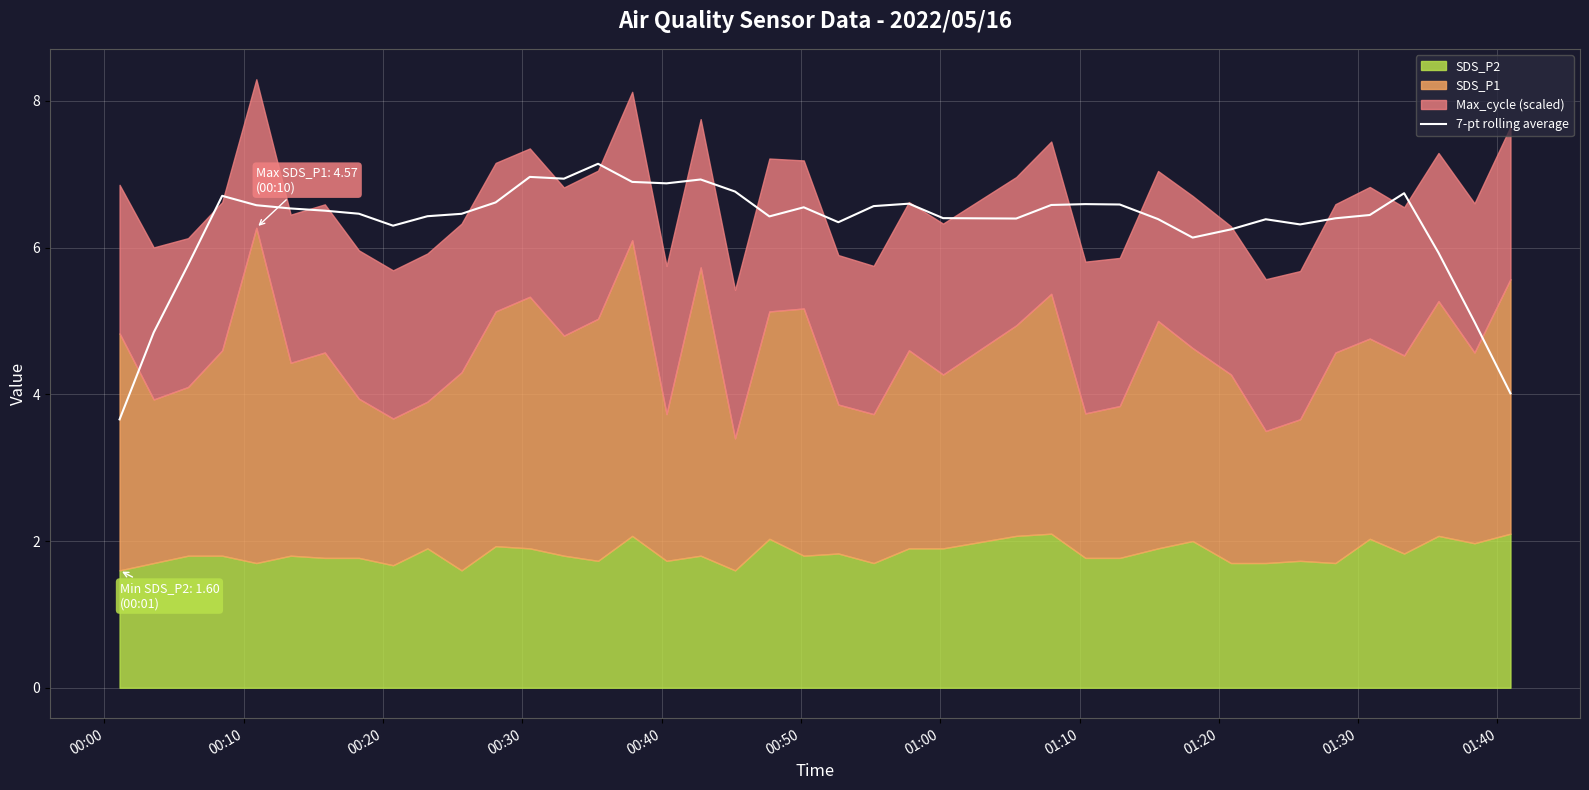

What is the minimum value for 7-pt rolling average?

3.7